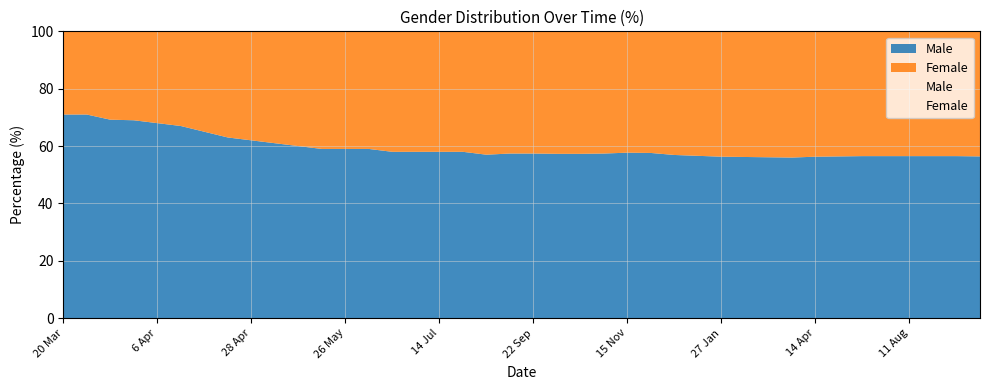

Reading right to left, what are all the values shown in this chart?

Male: 56.4	56.5	56.5	56.5	56.5	56.5	56.4	56.3	56.0	56.1	56.2	56.3	56.6	56.9	57.6	57.7	57.4	57.3	57.3	57.4	57.4	57.0	58.0	58.0	58.0	58.0	59.0	59.0	59.0	60.0	61.0	62.0	63.0	65.0	67.0	68.0	69.0	69.2	71.0	71.0
Female: 43.6	43.5	43.5	43.5	43.5	43.5	43.6	43.7	44.0	43.9	43.8	43.7	43.4	43.1	42.4	42.3	42.6	42.7	42.7	42.6	42.6	43.0	42.0	42.0	42.0	42.0	41.0	41.0	41.0	40.0	39.0	38.0	37.0	35.0	33.0	32.0	31.0	30.8	29.0	29.0